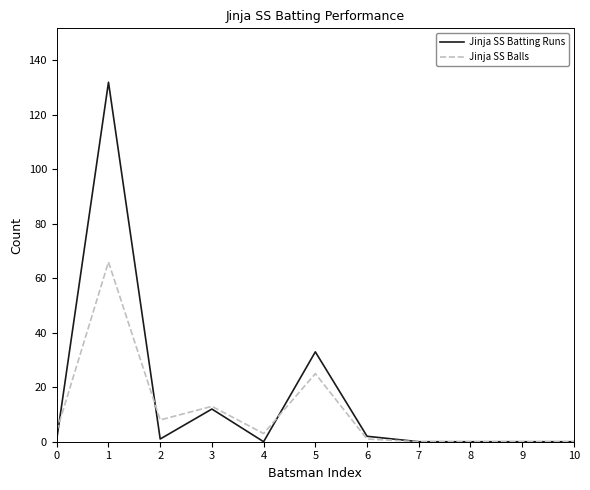

Reading left to right, extract all data points from this chart.

Jinja SS Batting Runs: 0=1	1=132	2=1	3=12	4=0	5=33	6=2	7=0	8=0	9=0	10=0
Jinja SS Balls: 0=4	1=66	2=8	3=13	4=3	5=25	6=1	7=0	8=0	9=0	10=0